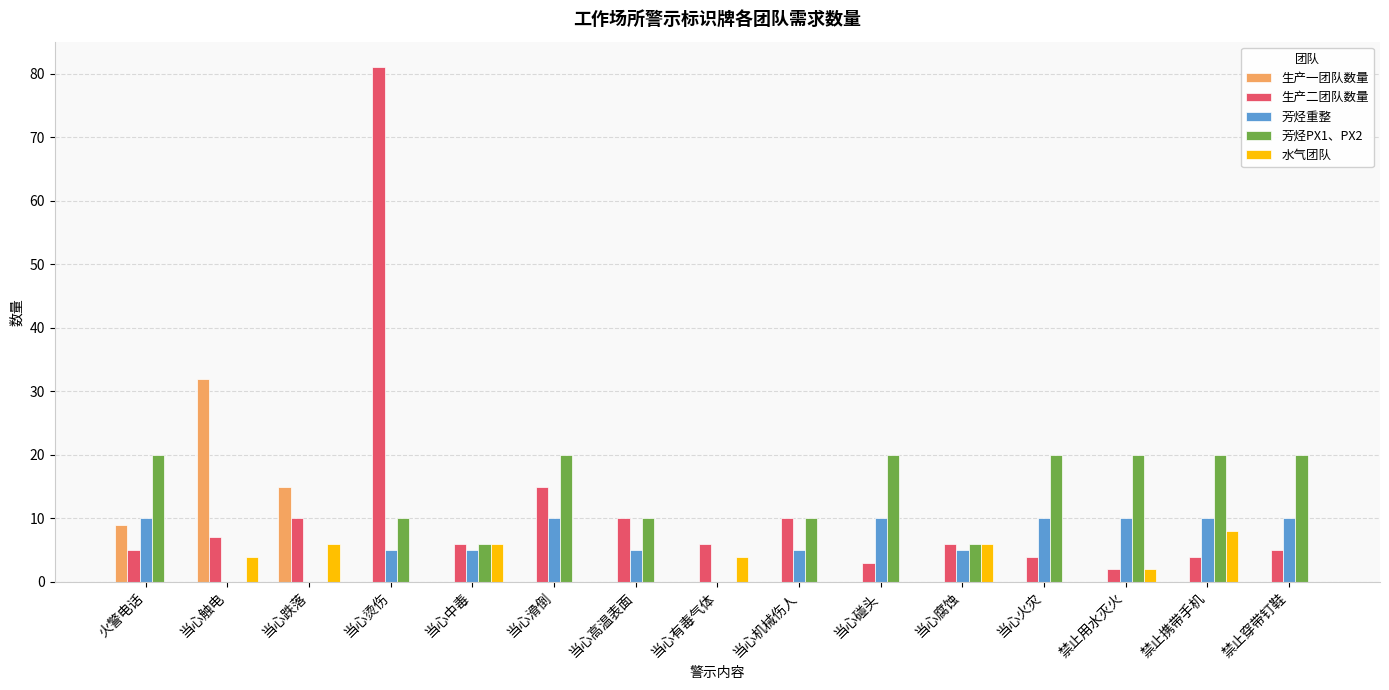

Are the bars horizontal?

No